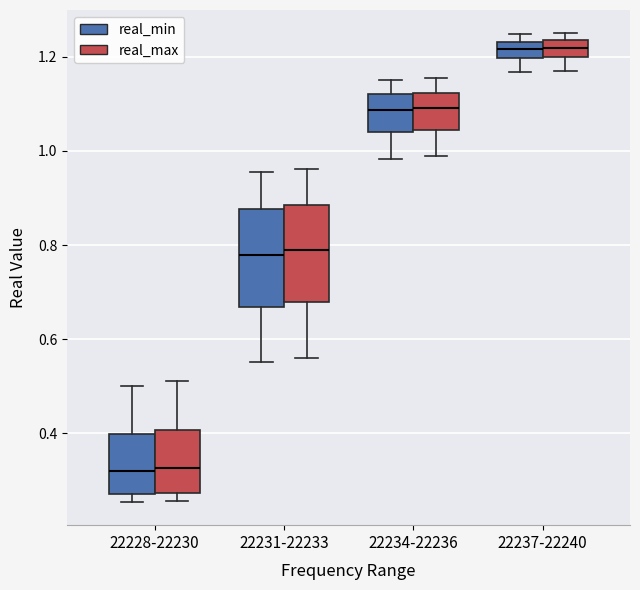

Reading left to right, read every box against the y-axis: the position of its median line, the range the box covers, and the ends of its whiskers. The values are not printed on the chart, so give them approximately, as read against the axis.

22228-22230 (real_min): median 0.32, box 0.28 to 0.40, whiskers 0.26 to 0.50
22228-22230 (real_max): median 0.32, box 0.28 to 0.40, whiskers 0.26 to 0.52
22231-22233 (real_min): median 0.78, box 0.66 to 0.88, whiskers 0.56 to 0.96
22231-22233 (real_max): median 0.78, box 0.68 to 0.88, whiskers 0.56 to 0.96
22234-22236 (real_min): median 1.08, box 1.04 to 1.12, whiskers 0.98 to 1.16
22234-22236 (real_max): median 1.10, box 1.04 to 1.12, whiskers 0.98 to 1.16
22237-22240 (real_min): median 1.22, box 1.20 to 1.24, whiskers 1.16 to 1.24 (just above the box's upper edge)
22237-22240 (real_max): median 1.22, box 1.20 to 1.24, whiskers 1.18 to 1.24 (just above the box's upper edge)